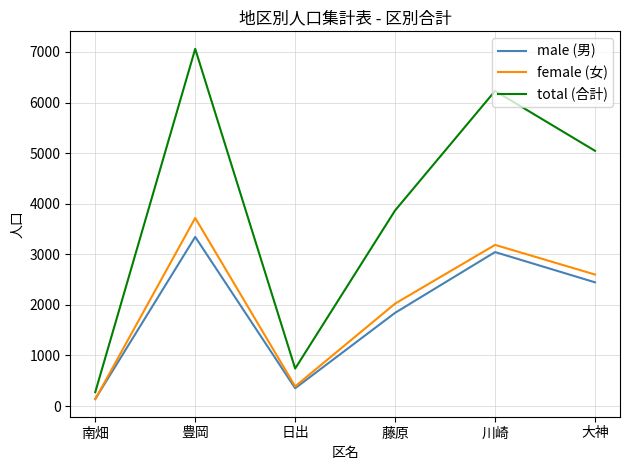

What is the spread (max minus min) of values at 大神?

2600